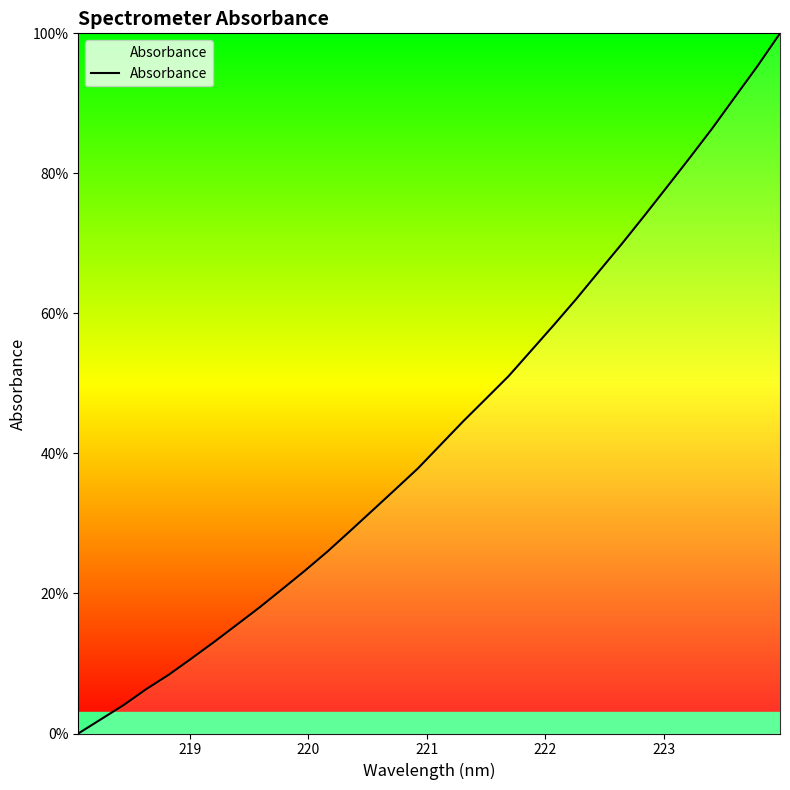

What is the greatest value displayed?

100.0